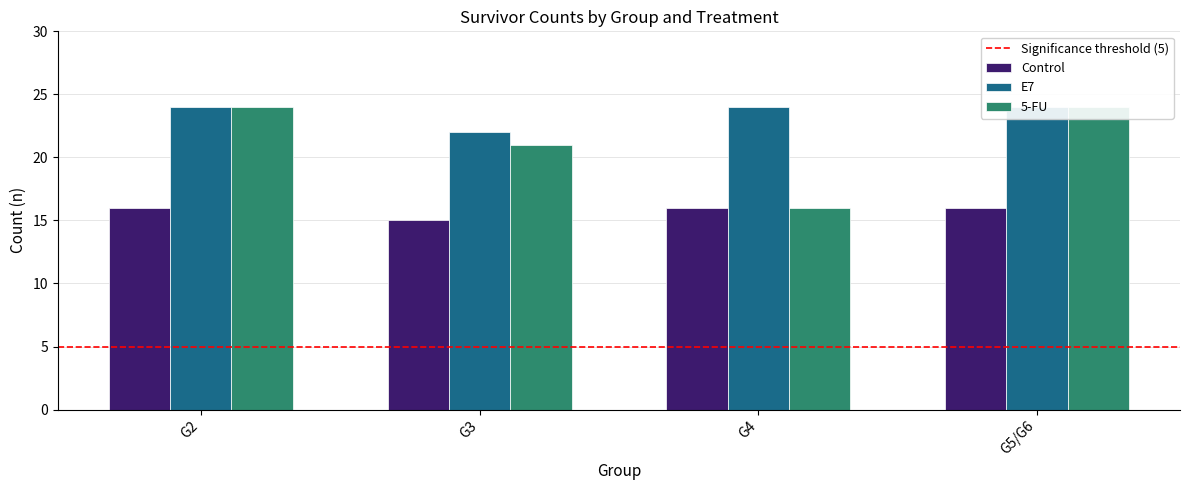

What is the total value across all series at G5/G6?

64